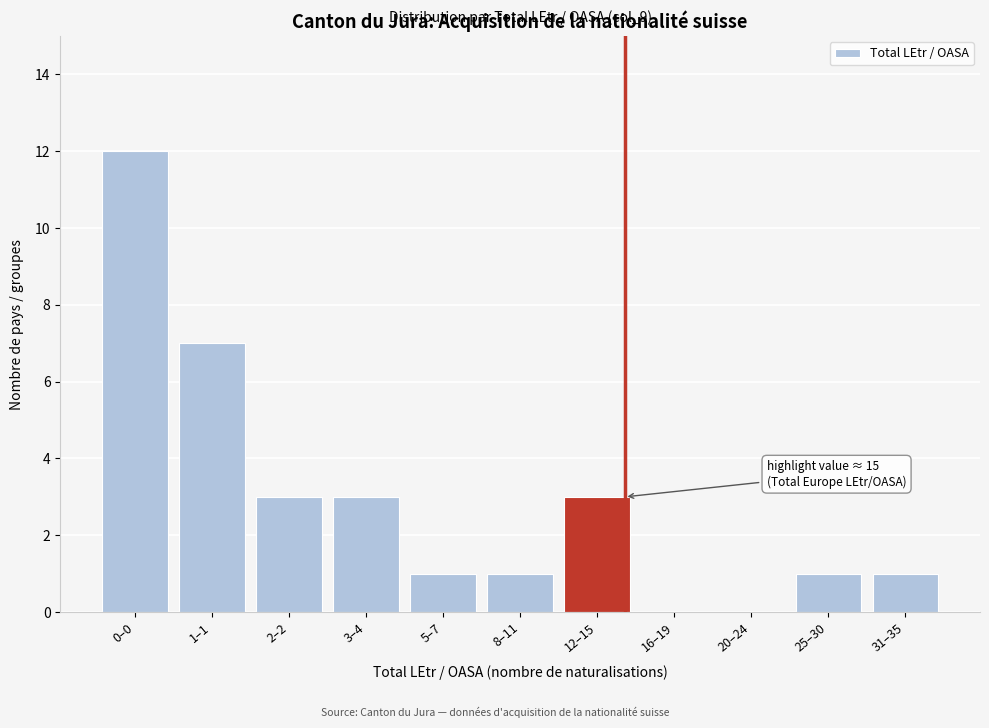

Reading left to right, list all the values displayed in this chart.

0–0=12	1–1=7	2–2=3	3–4=3	5–7=1	8–11=1	12–15=3	16–19=0	20–24=0	25–30=1	31–35=1